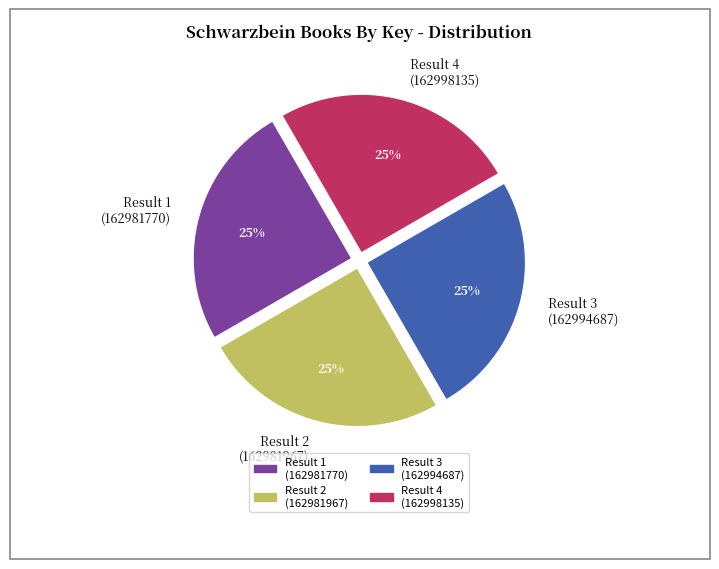

Is it true that Result 3 (162994687) is 25% of the pie?

True